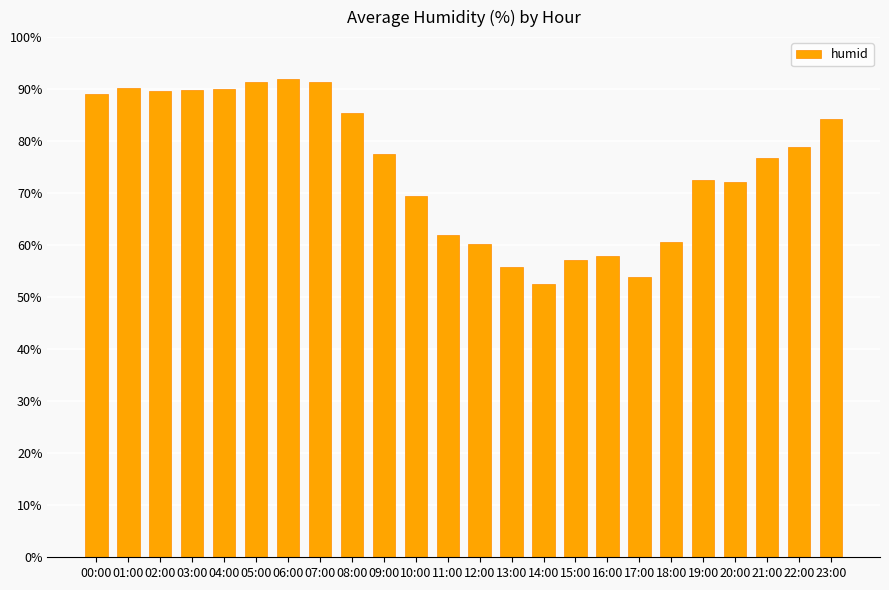

How many bars are there in total?

24